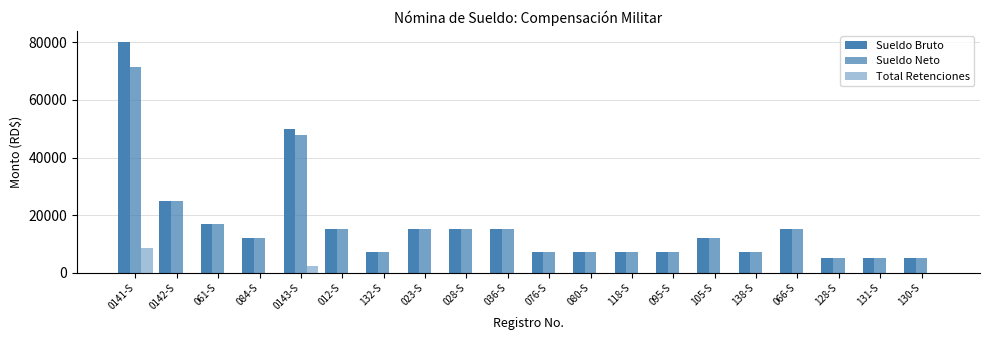

What position from the right is 080-S?

9